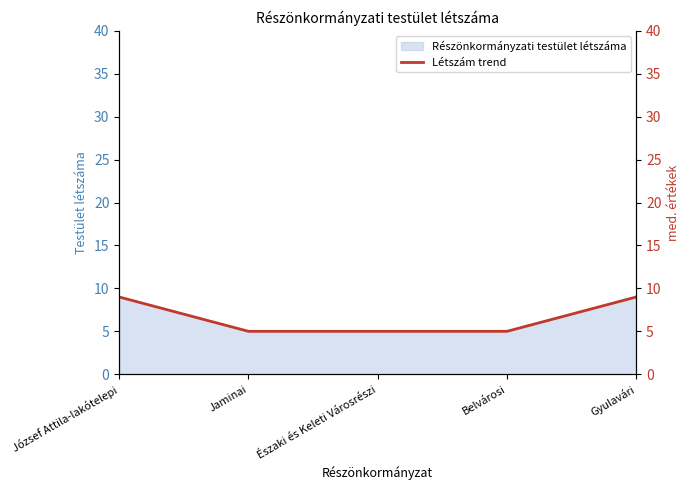

Reading right to left, list all the values displayed in this chart.

9	5	5	5	9